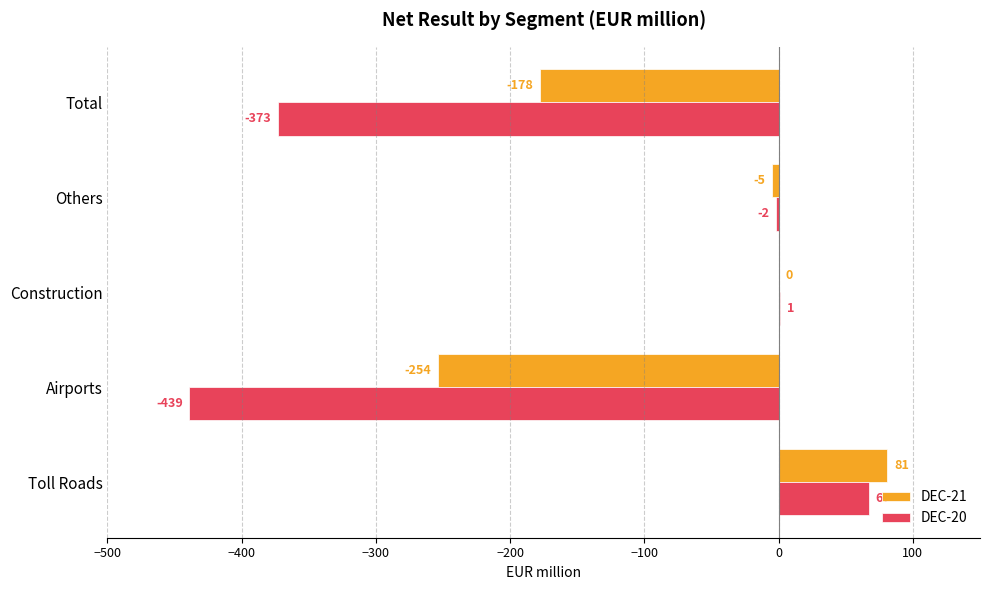

Which series has the largest total across all categories?

DEC-21